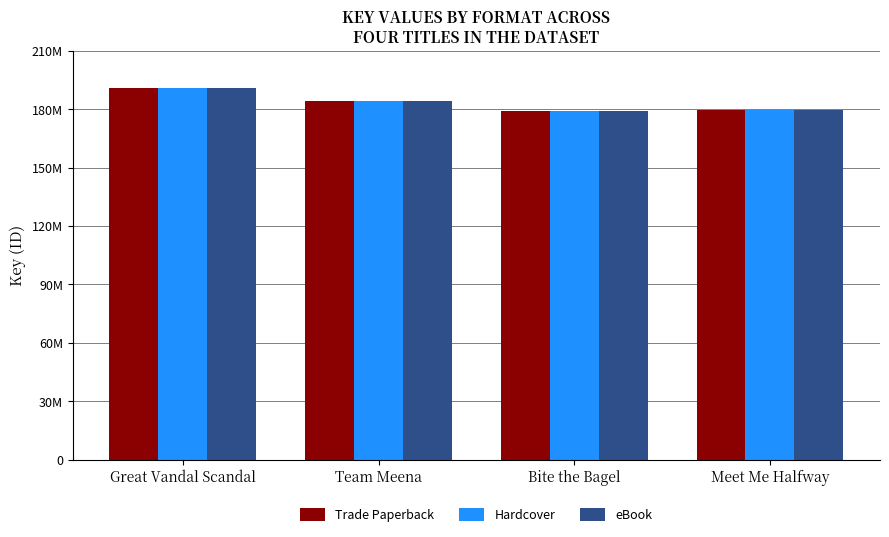

Are the bars grouped side by side (vs. stacked)?

Yes